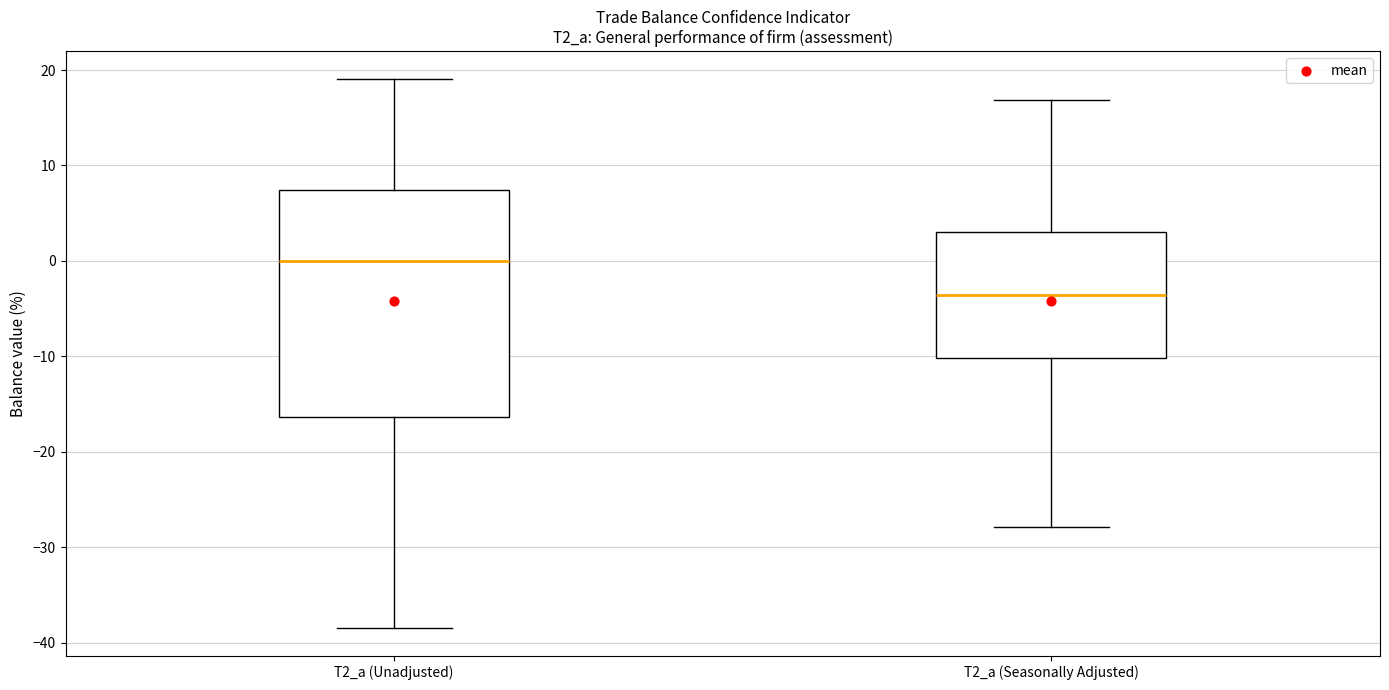

Where does the lower whisker of the box for T2_a (Unadjusted) end on the y-axis? The values are not printed on the chart, so give them approximately, as read against the axis.

-38